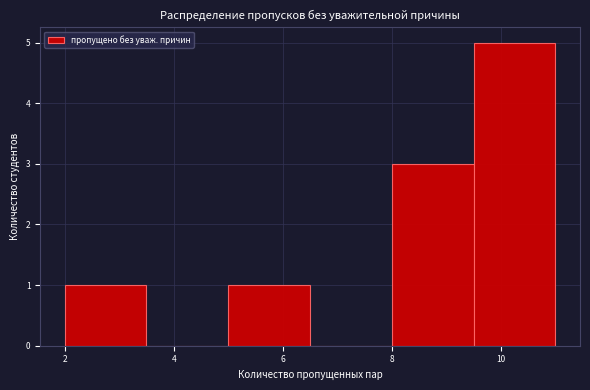

Reading left to right, transcribe this chart: for each bar, give the range it covers on the x-axis and its height. Neither the bar edges nor the heights are printed on the chart, so give them approximately, as read against the axes.

2.0 to 3.5: 1
3.5 to 5.0: 0
5.0 to 6.5: 1
6.5 to 8.0: 0
8.0 to 9.5: 3
9.5 to 11.0: 5